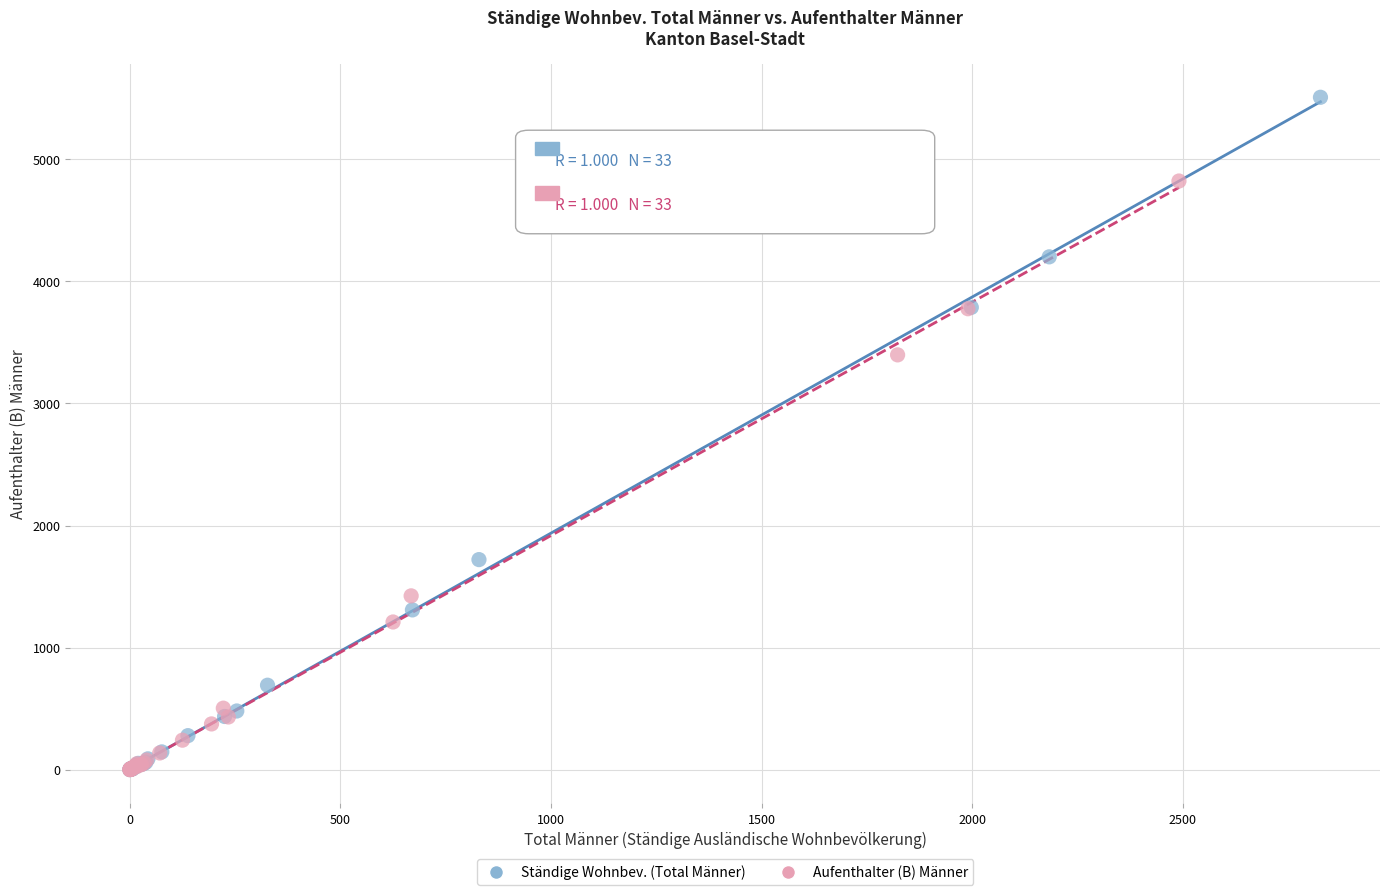

Which series has the widest spread of Y values?

Ständige Wohnbev. (Total Männer)